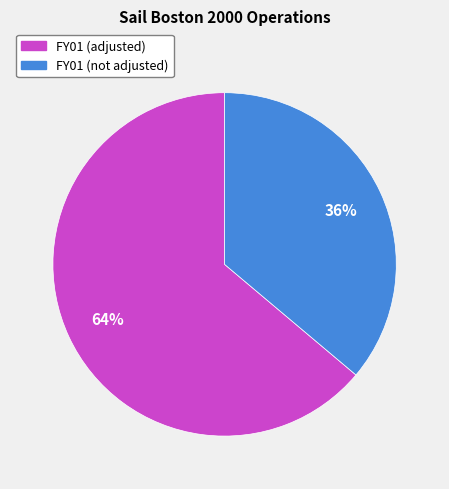

Count the number of slices in the pie.

2